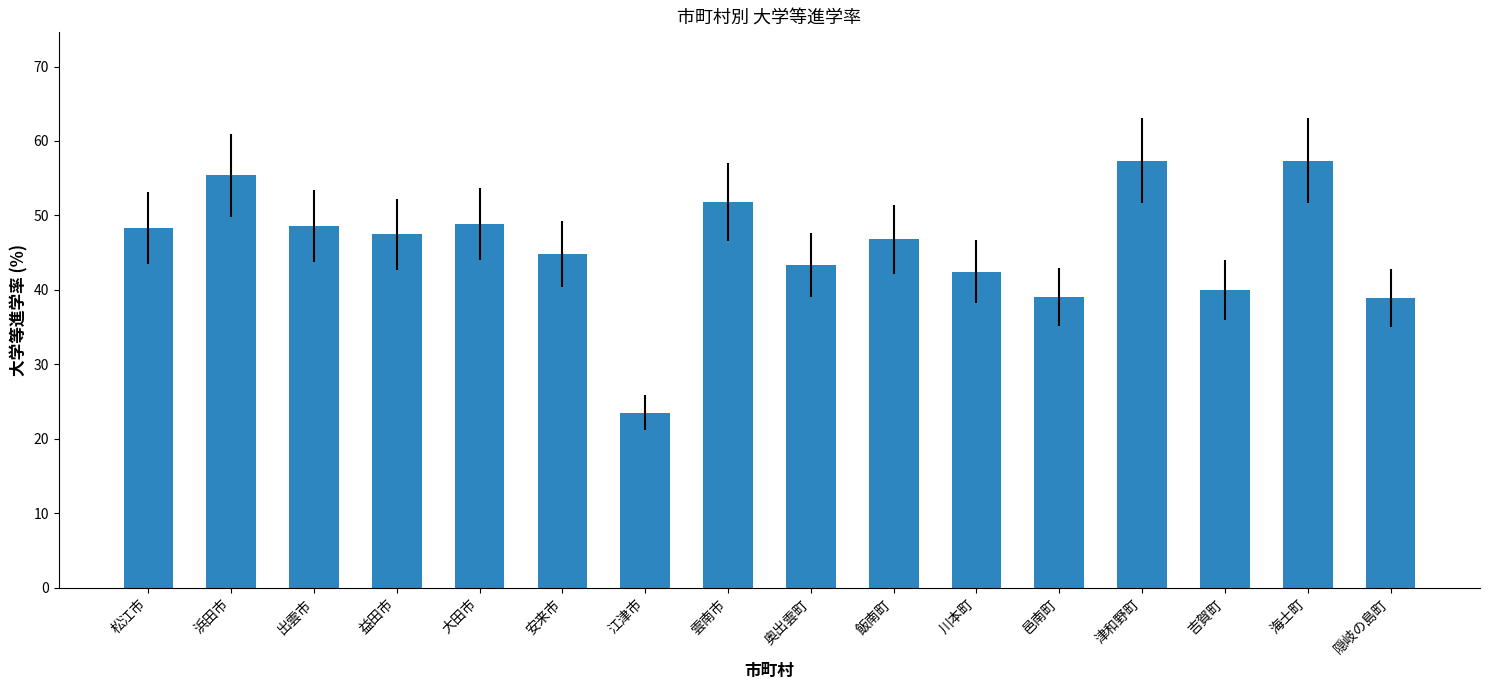

What is the ratio of the value at 出雲市 to the value at 浜田市?

0.9